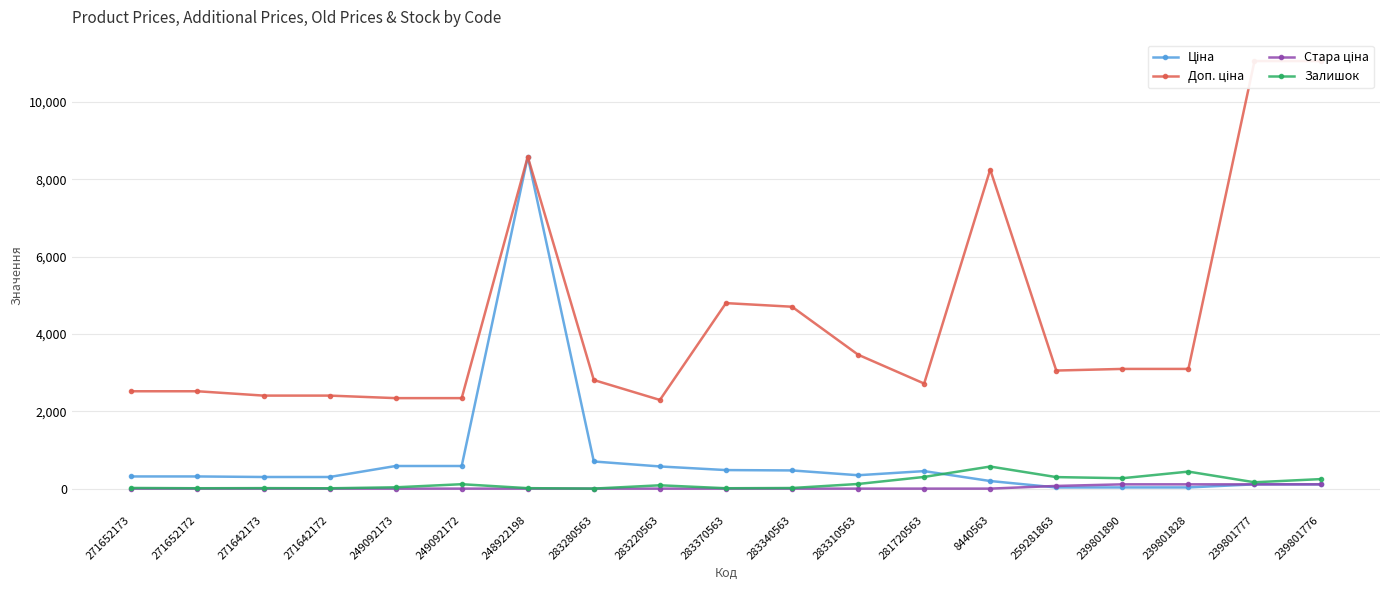

What is the label of the 2nd point from the right?

239801777